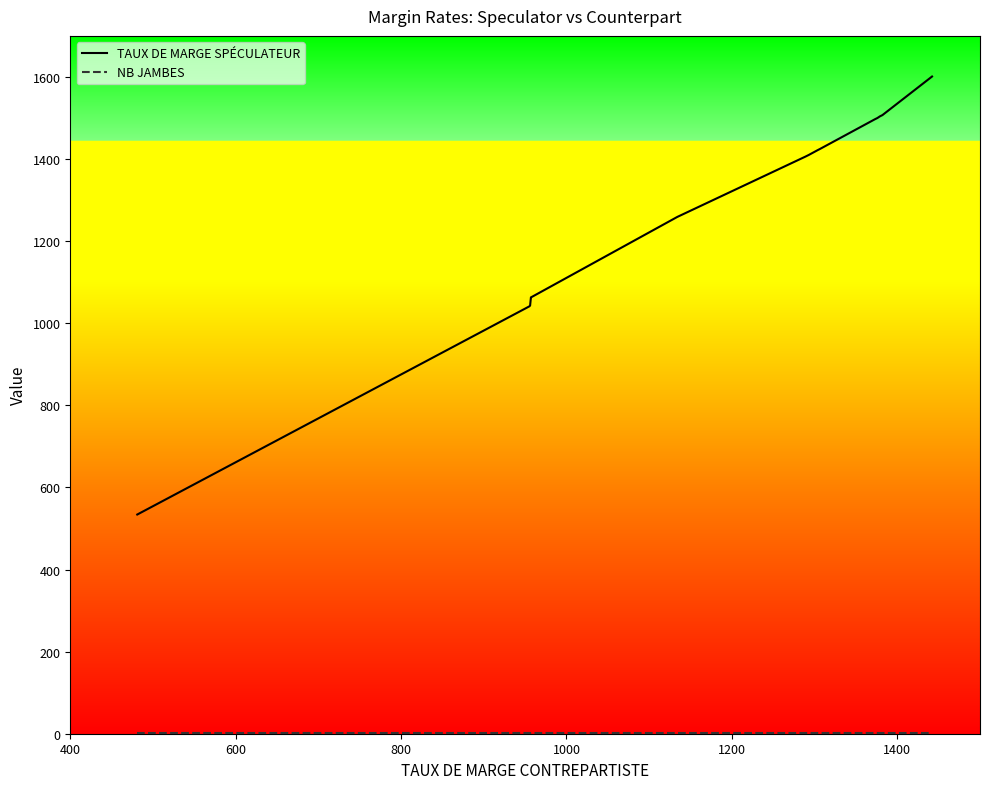

Rank the series by their maximum value, from lowest to highest.

NB JAMBES, TAUX DE MARGE SPÉCULATEUR